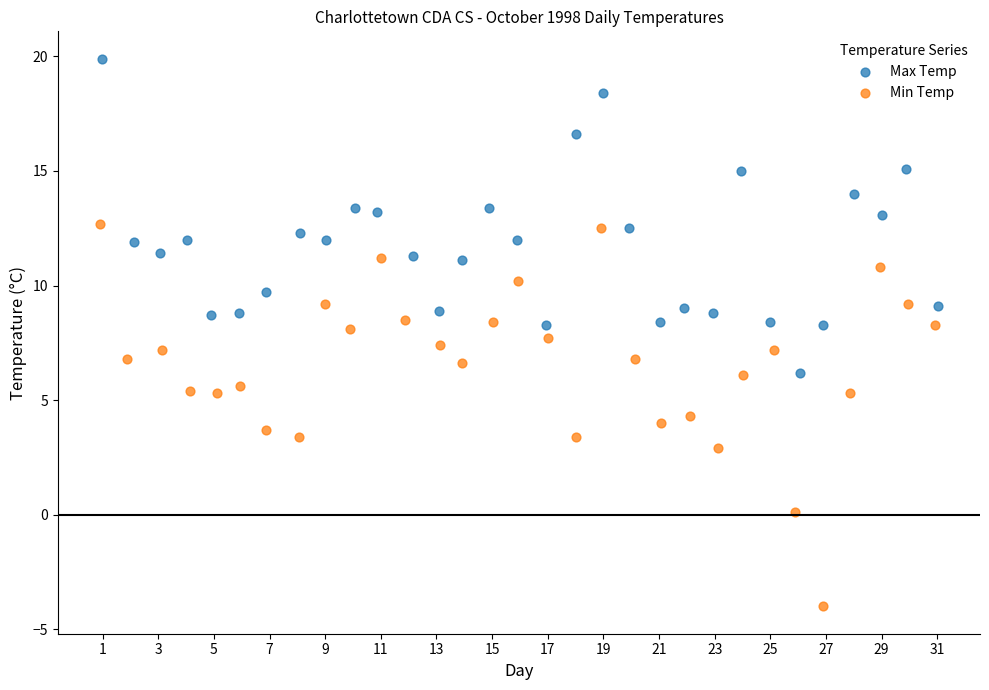

Which series has the widest spread of Y values?

Min Temp